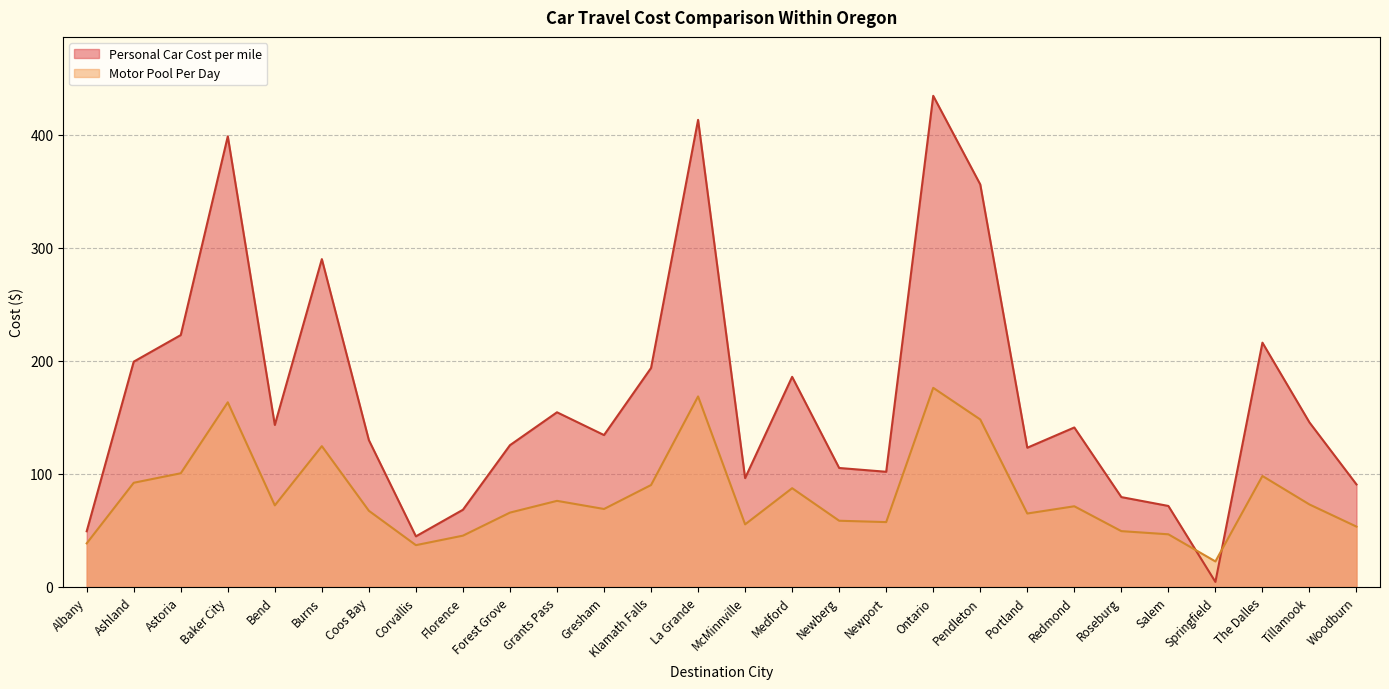

The value of Personal Car Cost per mile at Springfield is 4.5. True or false?

True